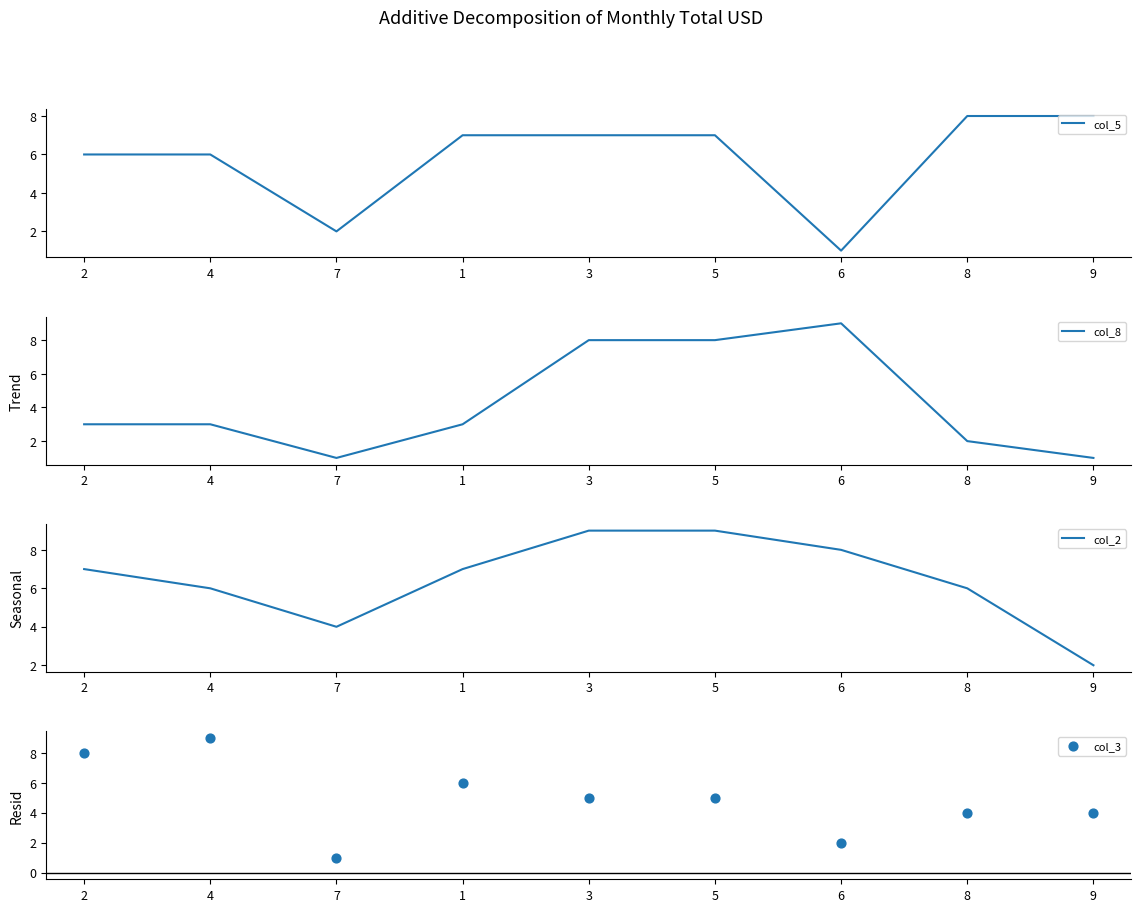

At which category is the sum across all series the highest?

3